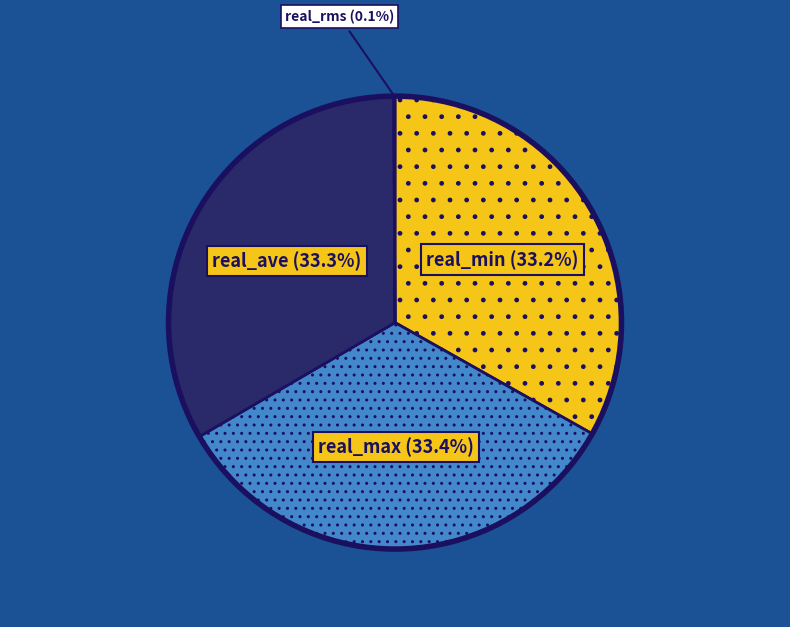

How much of the chart is everything except real_max?

66.6%